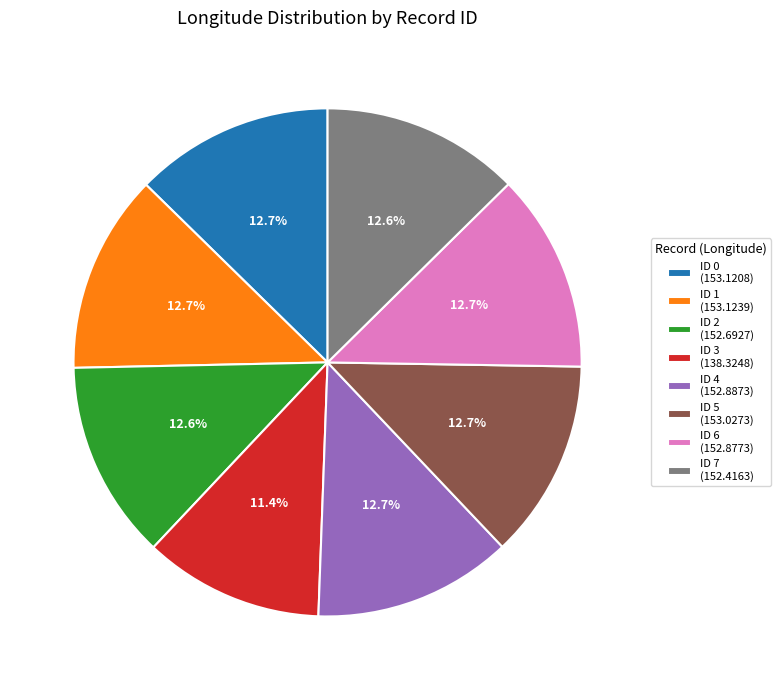

Does any single category account for the majority?

No